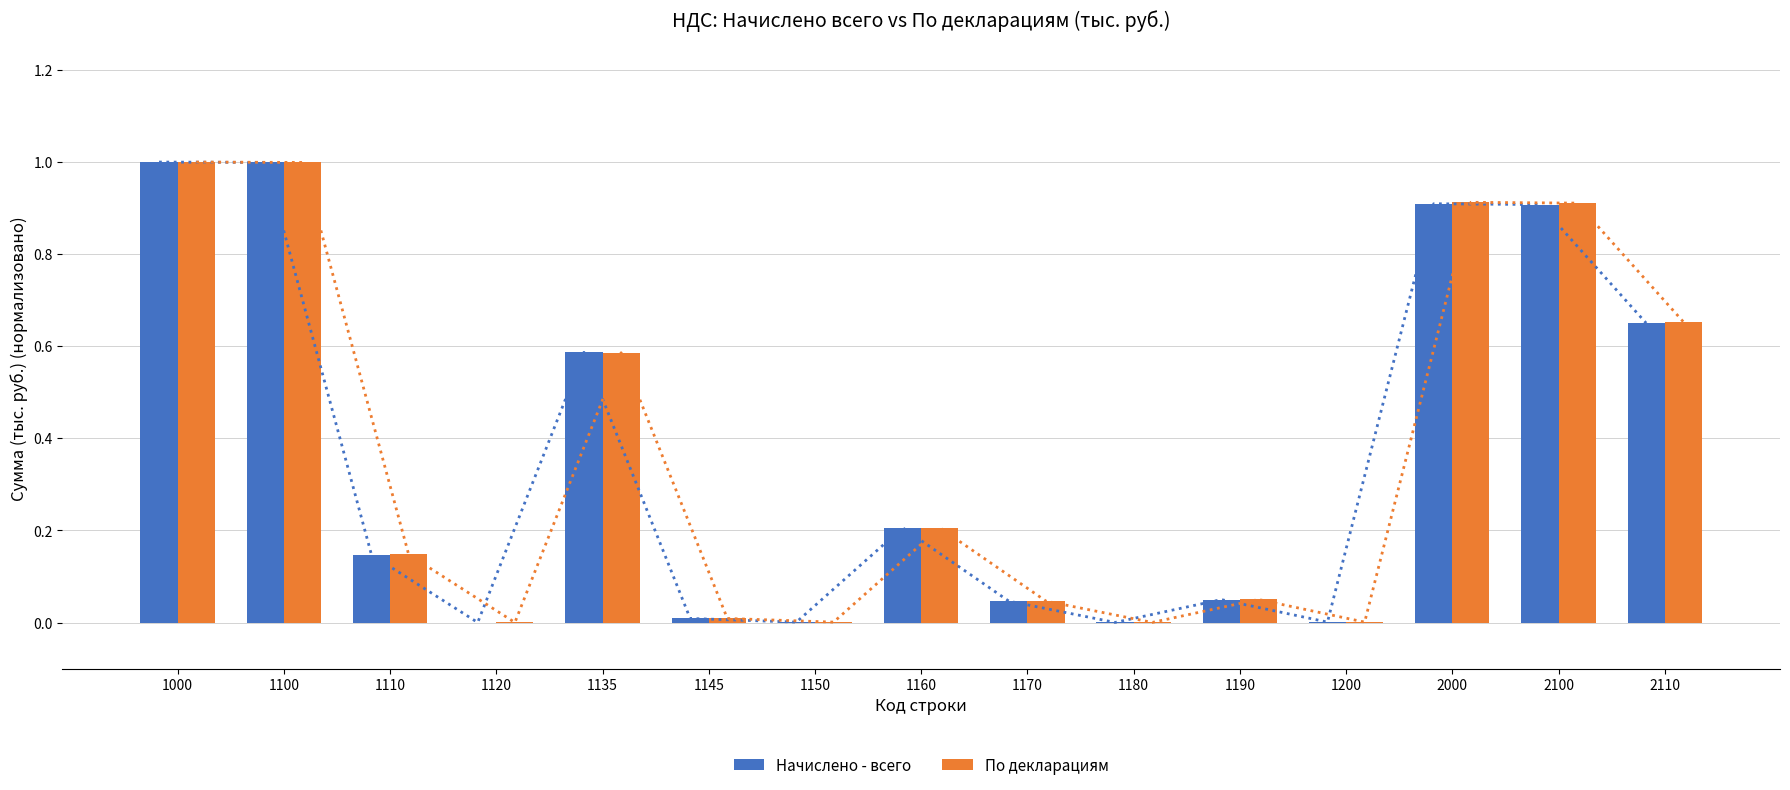

How many bars are there in each group?

2